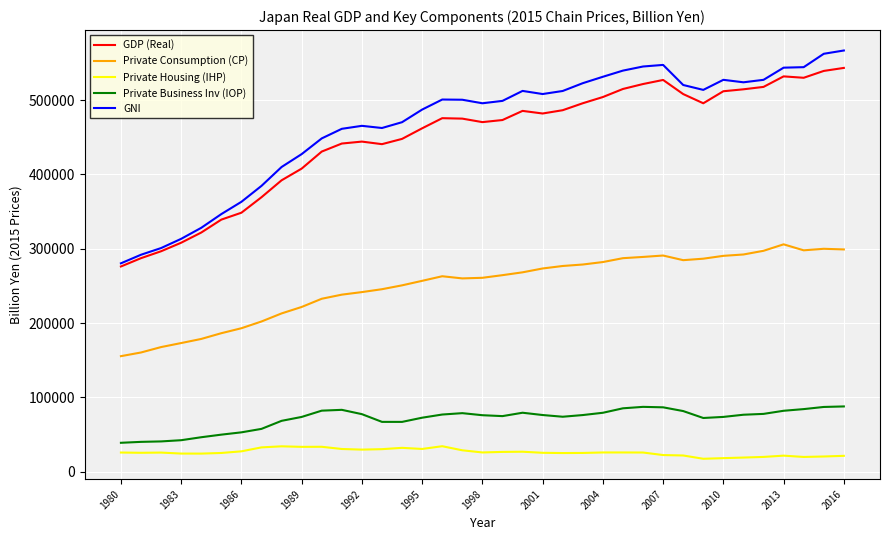

What is the greatest value displayed?

566918.4